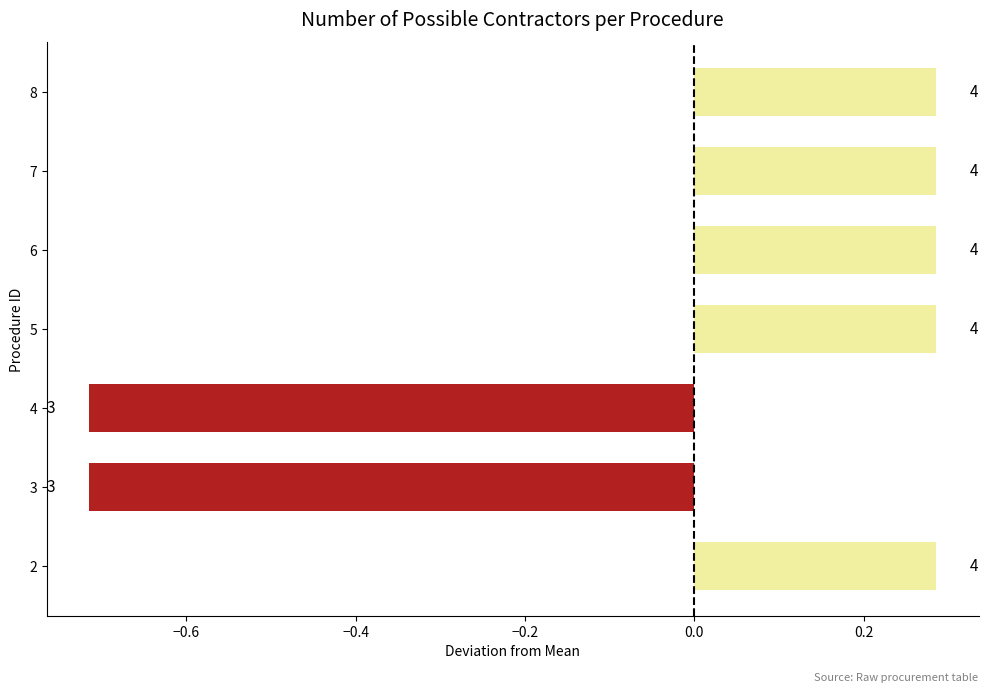

How many bars are there in total?

7